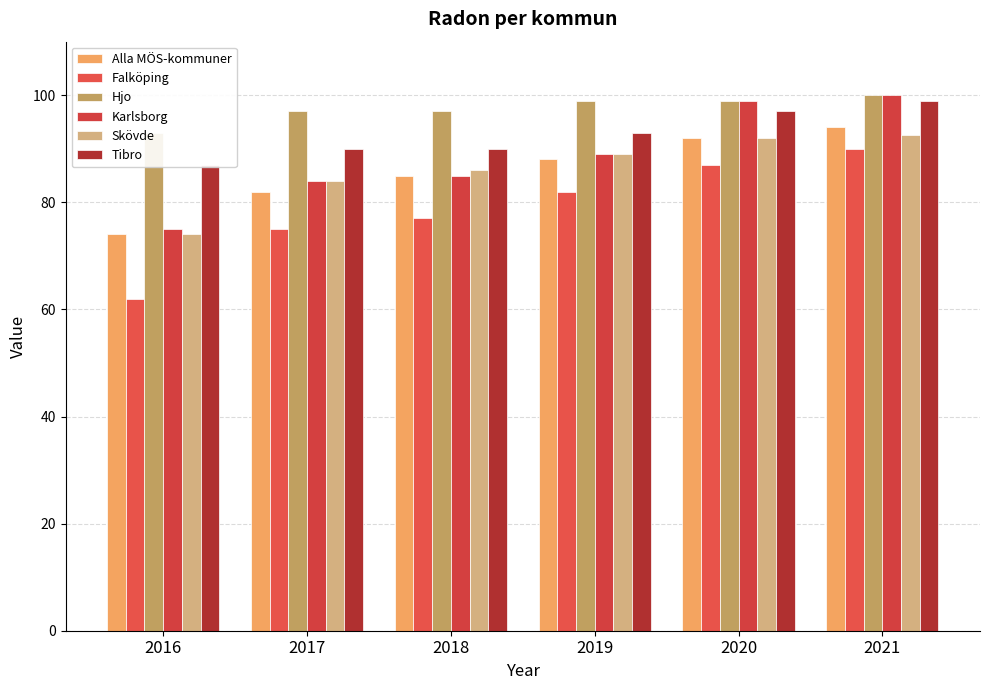

At how many categories does at least one series exceed 67?

6